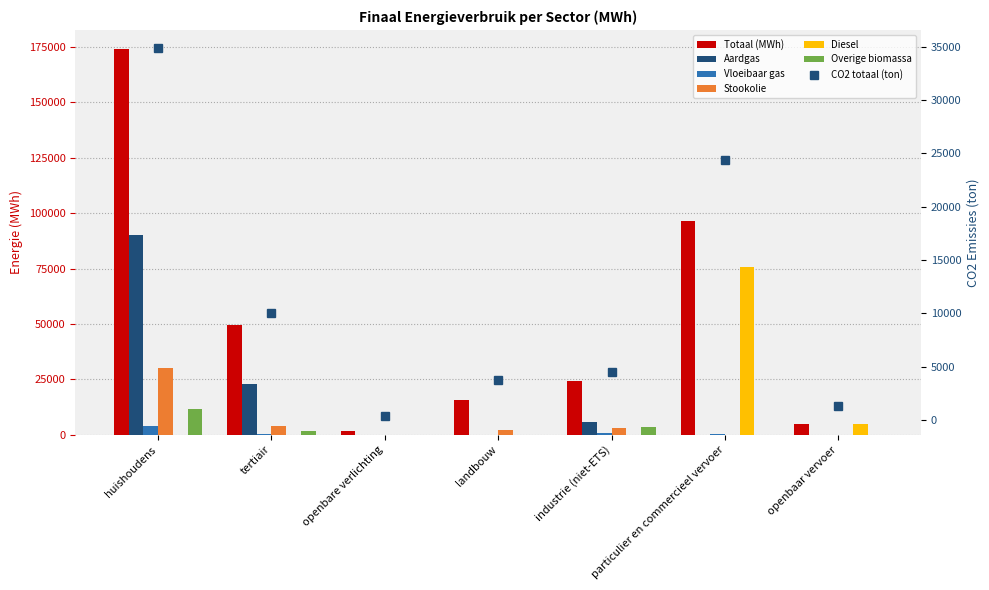

What is the highest value of the Overige biomassa series?

11830.5